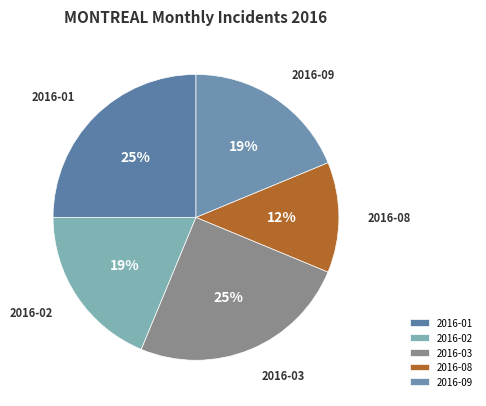

Between 2016-09 and 2016-08, which is larger?

2016-09